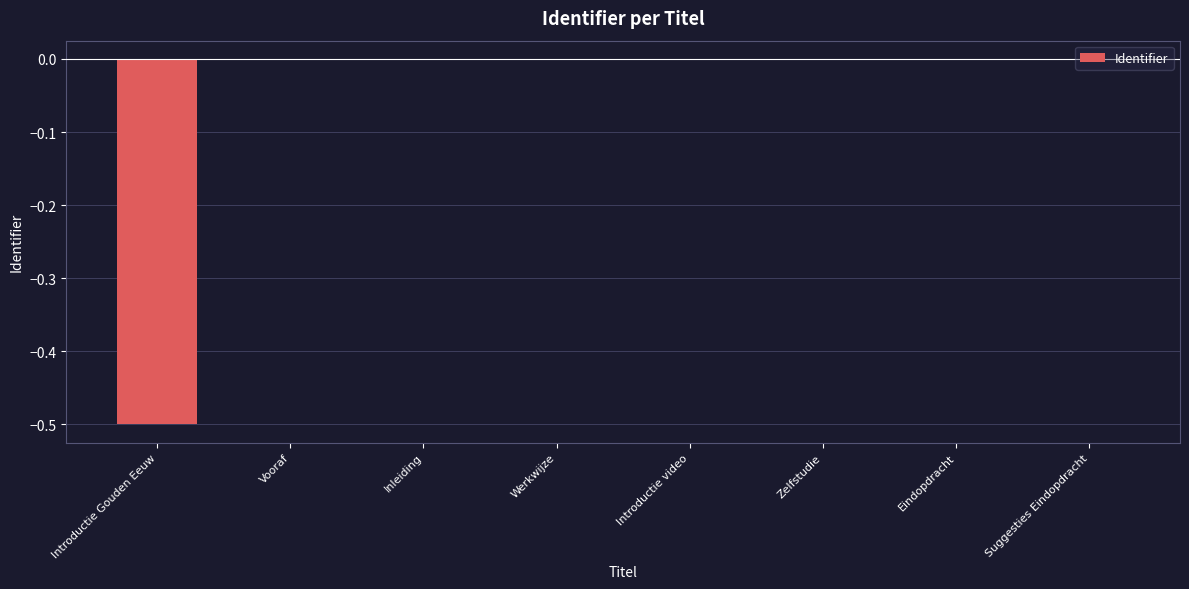

What value does the data have at Introductie Gouden Eeuw?

-0.5